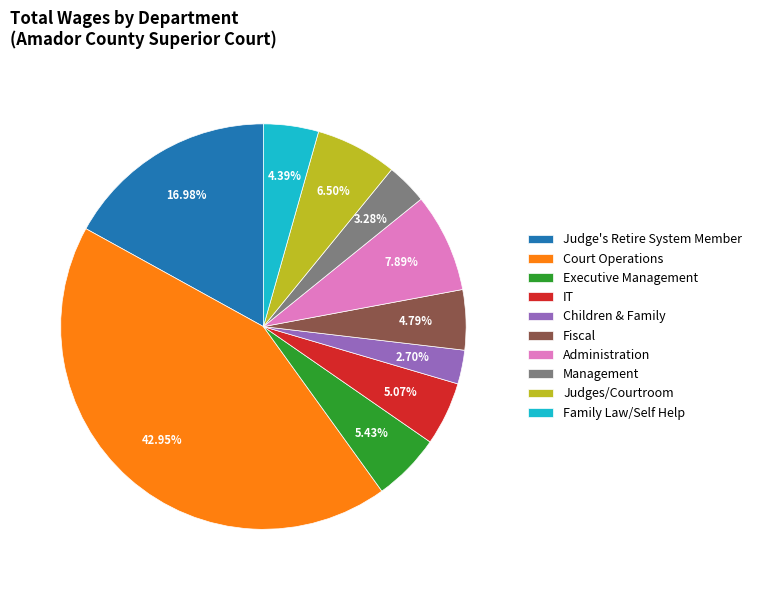

Combined, do Children & Family and Court Operations account for over 50%?

No